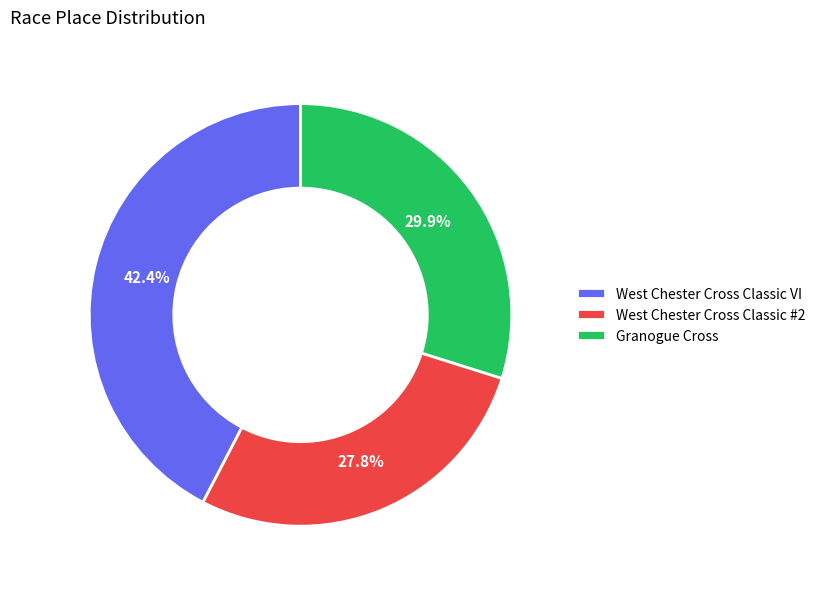

To the nearest percent, what is the difference between the largest and smallest slice percentages?

15%